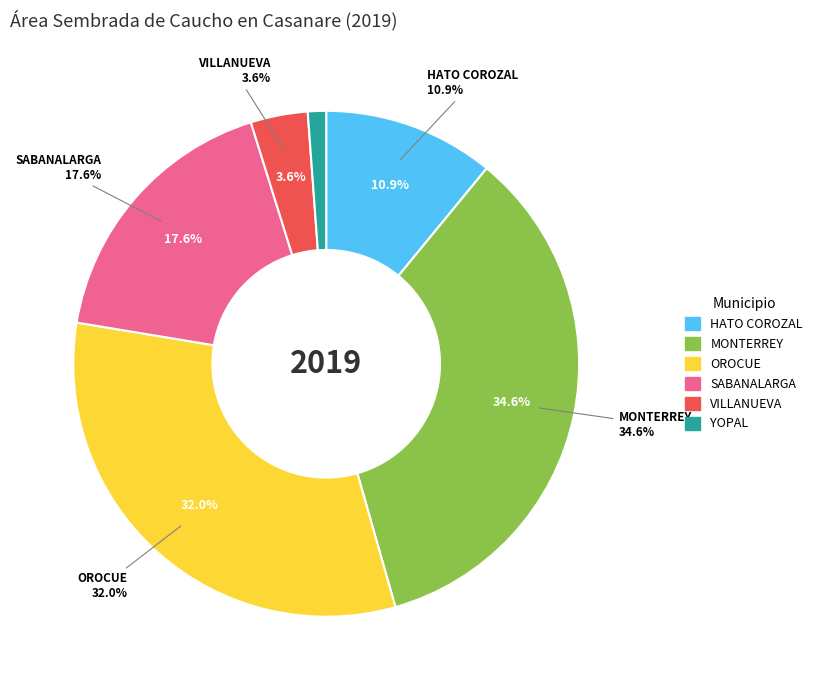

How many slices are in this pie chart?

6